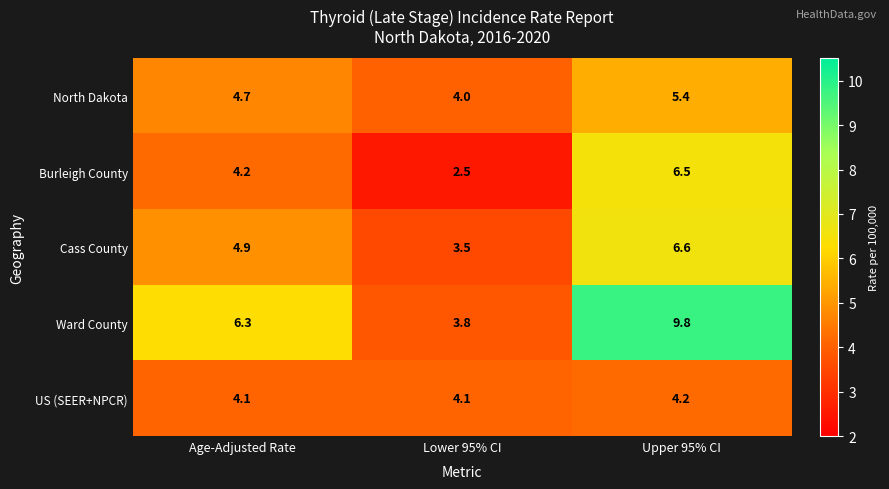

List the labels in order of Burleigh County value, smallest first.

Lower 95% CI, Age-Adjusted Rate, Upper 95% CI